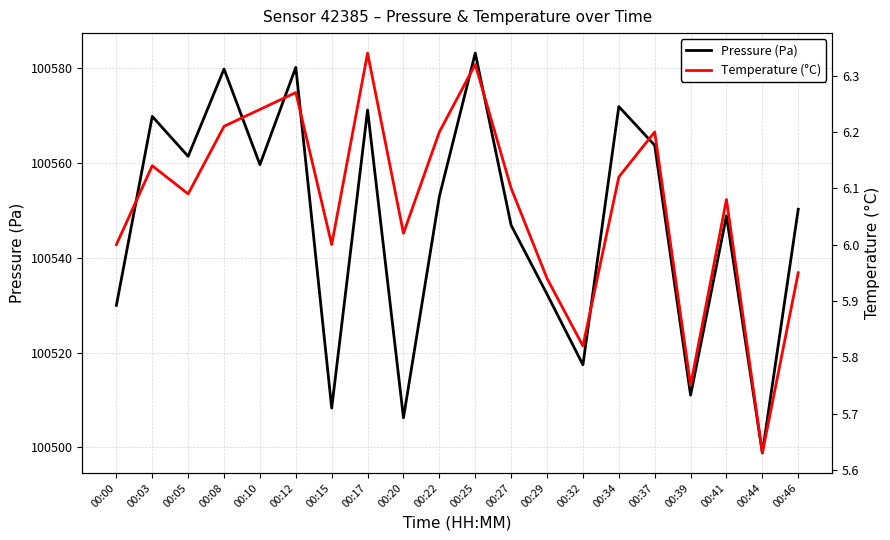

At which category is the sum across all series the highest?

00:25